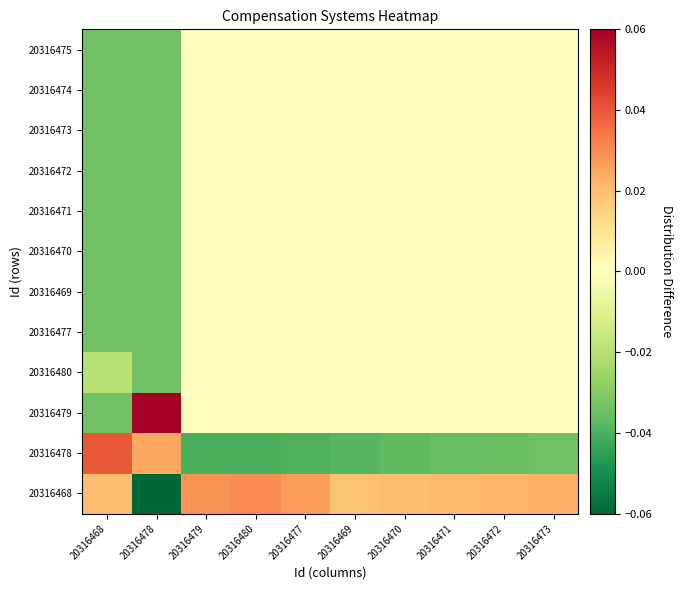

At which category is the sum across all series the highest?

20316480